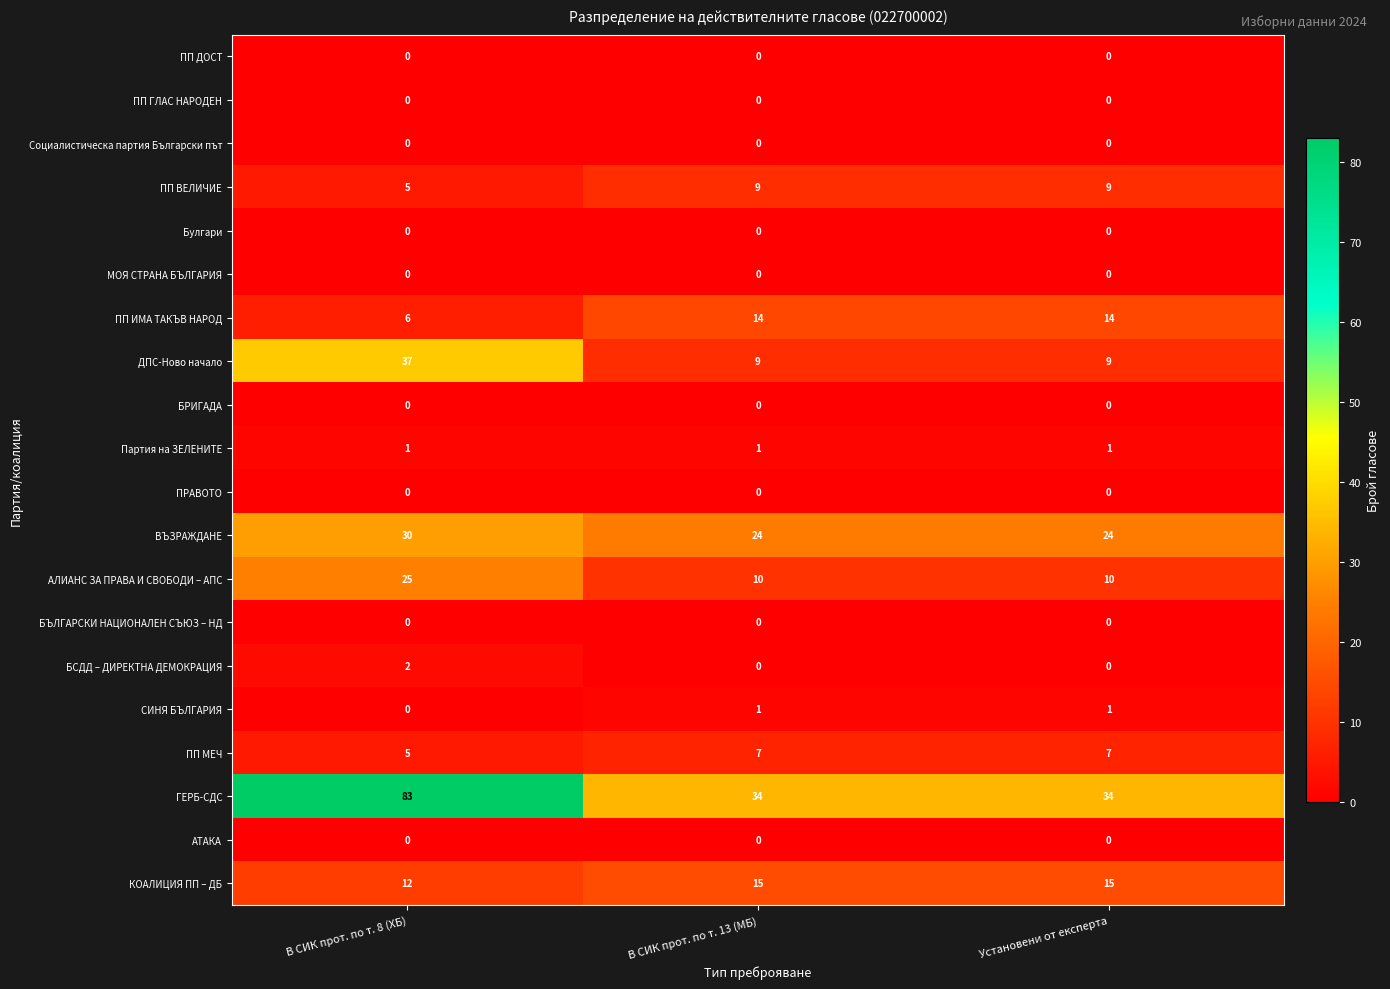

What value does the ГЕРБ-СДС series have at В СИК прот. по т. 13 (МБ), to the nearest 5?

35